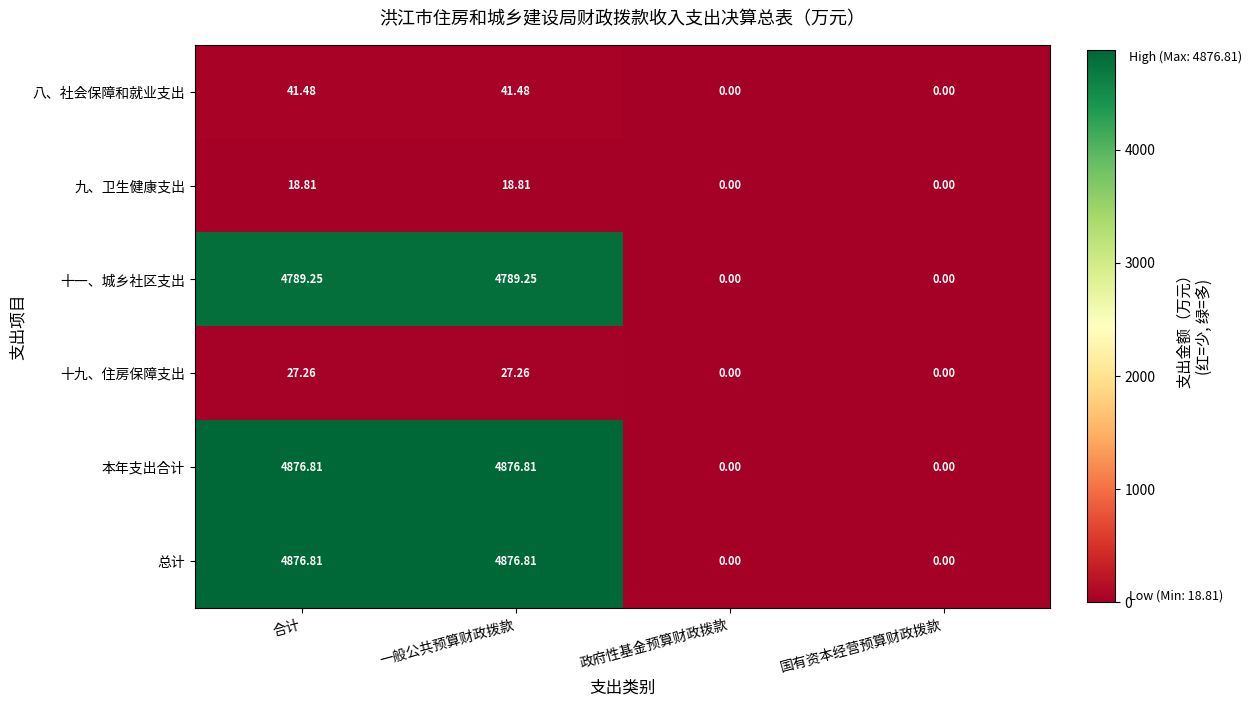

Where does the 十九、住房保障支出 series first go above 27?

合计